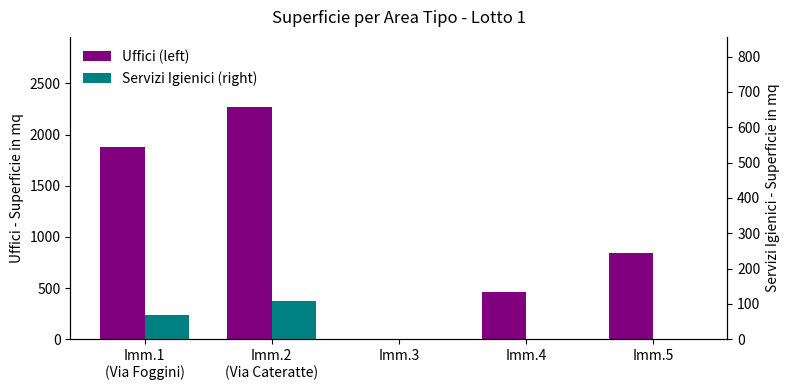

Rank the series at Imm.3 from lowest to highest value.

Uffici (left), Servizi Igienici (right)